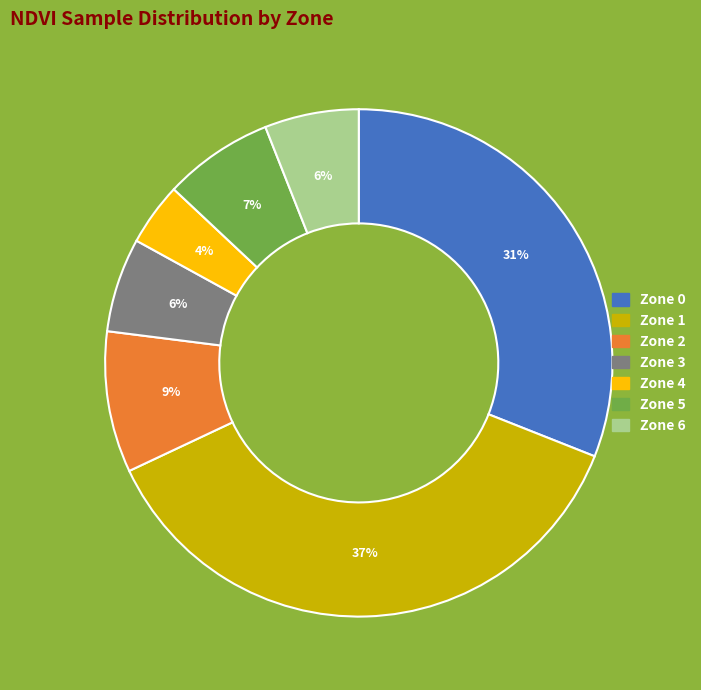

Approximately how many times larger is the value at Zone 5 compared to Zone 2?

0.8